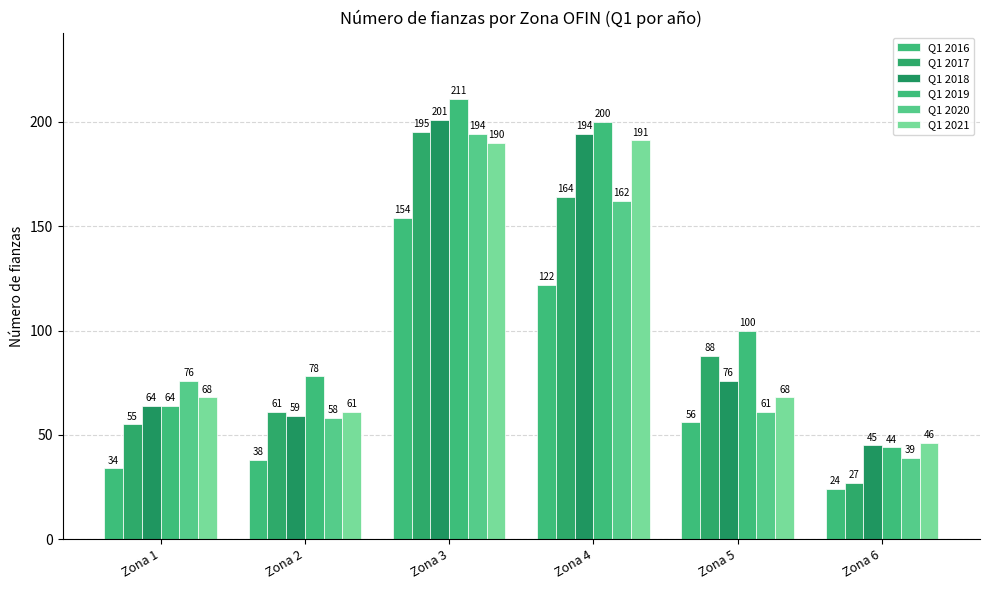

What value does the Q1 2019 series have at Zona 1, to the nearest 50?

50